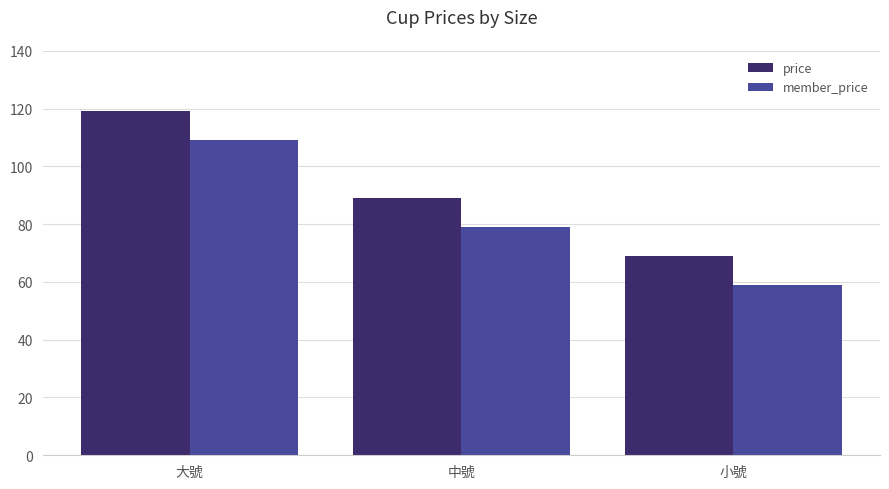

What is the difference between the highest and lowest values at 中號?

10